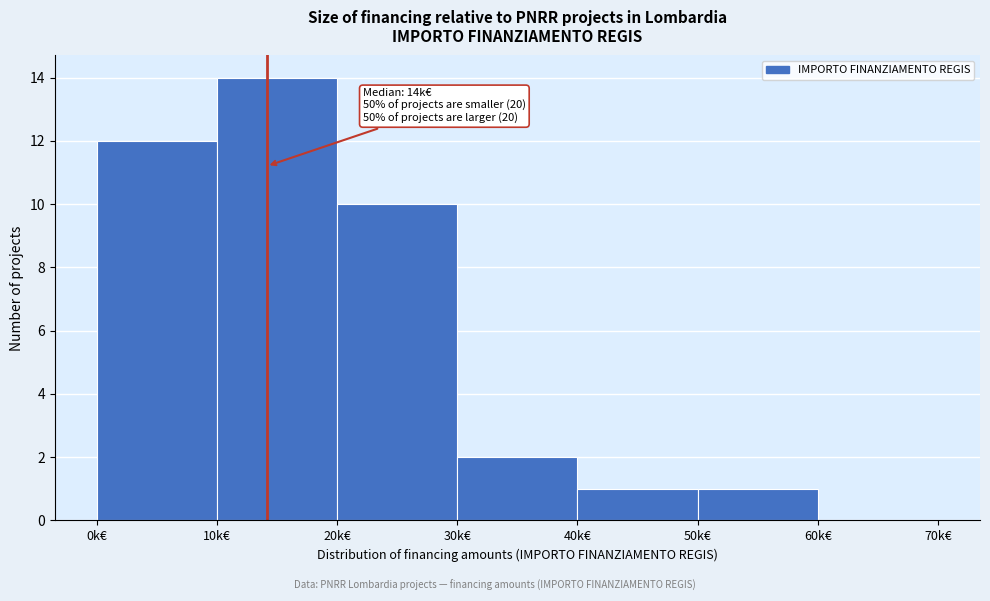

Reading left to right, what are all the values shown in this chart?

0k€=12	10k€=14	20k€=10	30k€=2	40k€=1	50k€=1	60k€=0